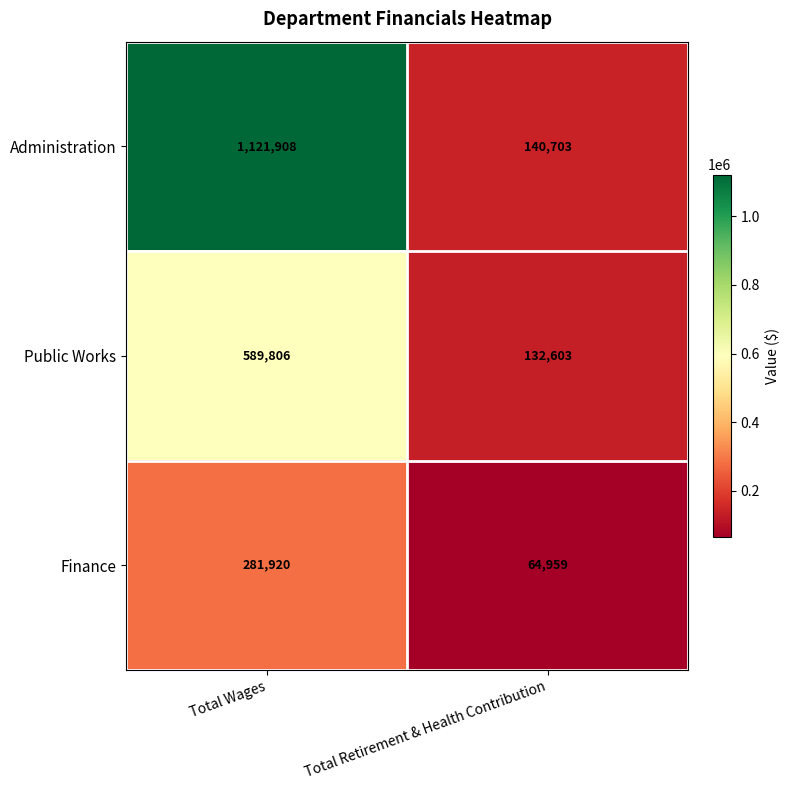

List the series in order of their peak value, highest first.

Administration, Public Works, Finance